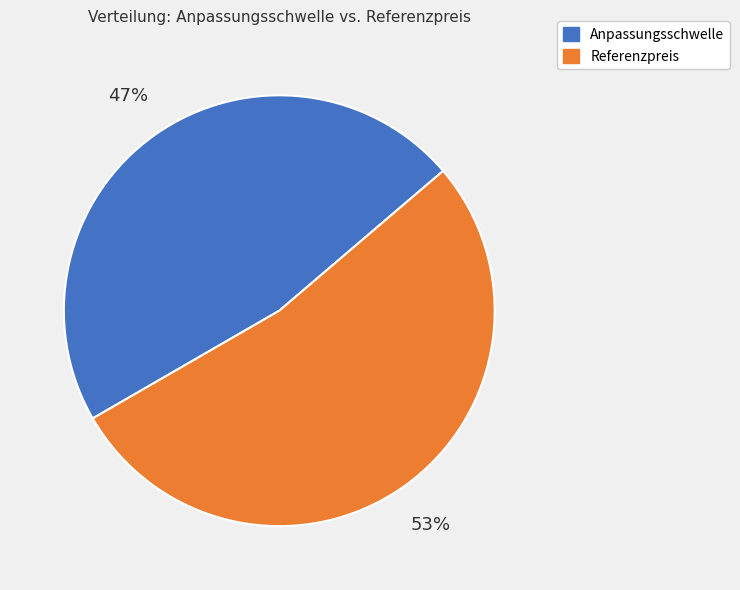

What is the smallest slice in the pie chart?

Anpassungsschwelle